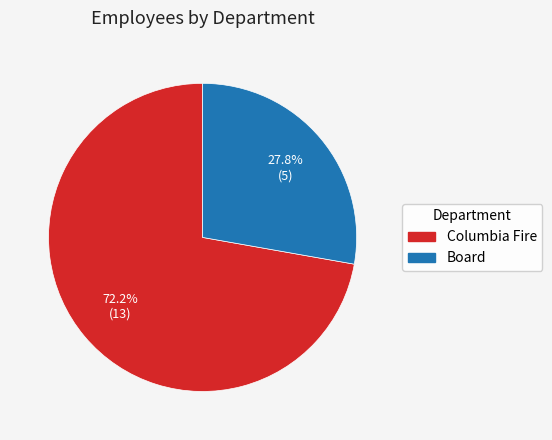

Which slice is the smallest?

Board